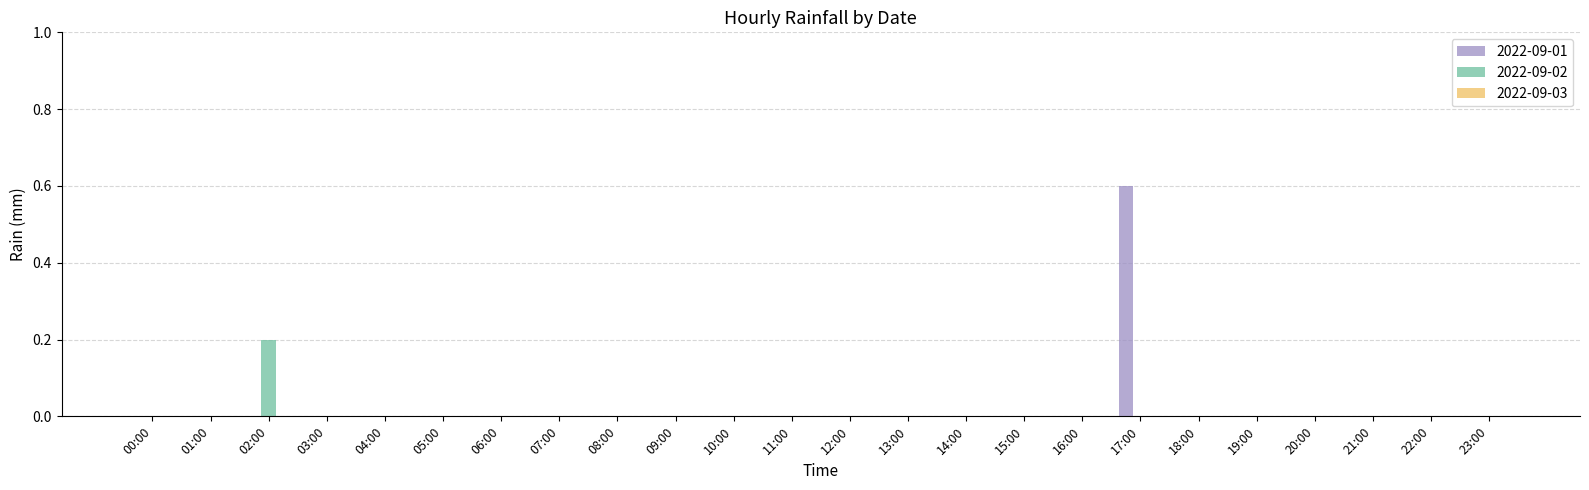

Which series has the largest total across all categories?

2022-09-01